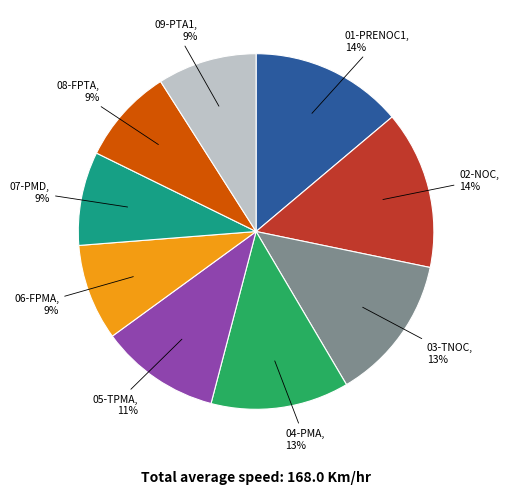

How many segments does this pie chart have?

9